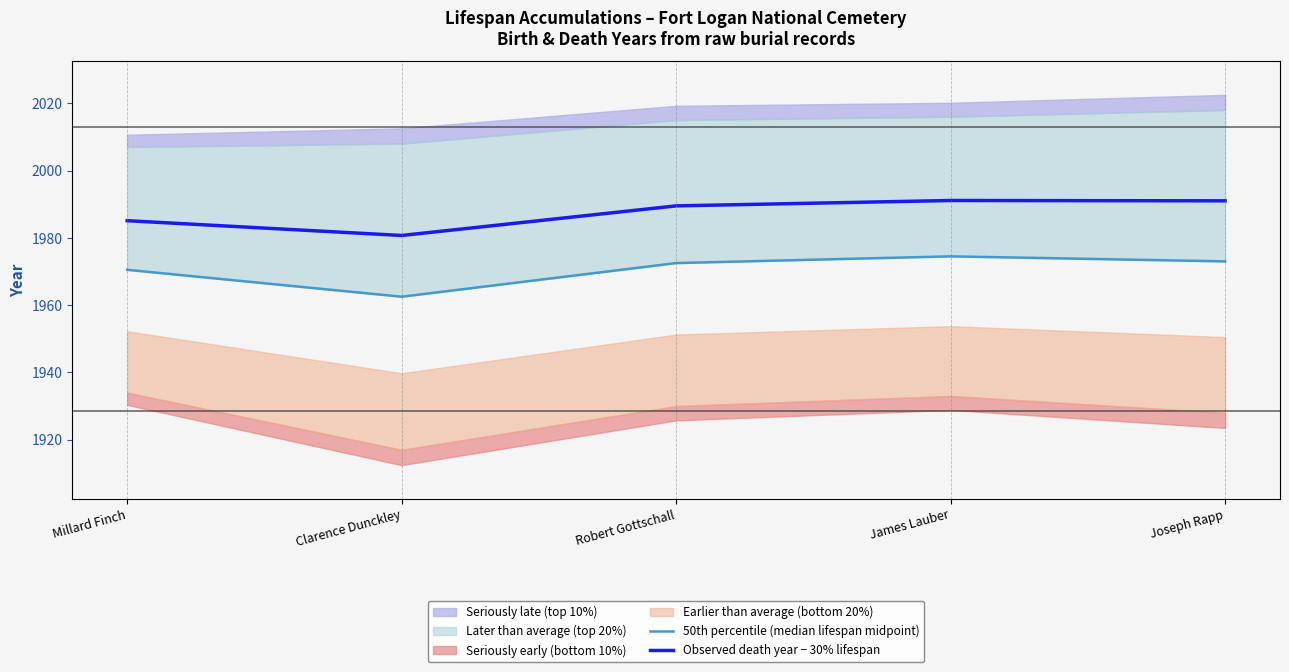

How many data points in Observed death year − 30% lifespan are less than 1989?

2